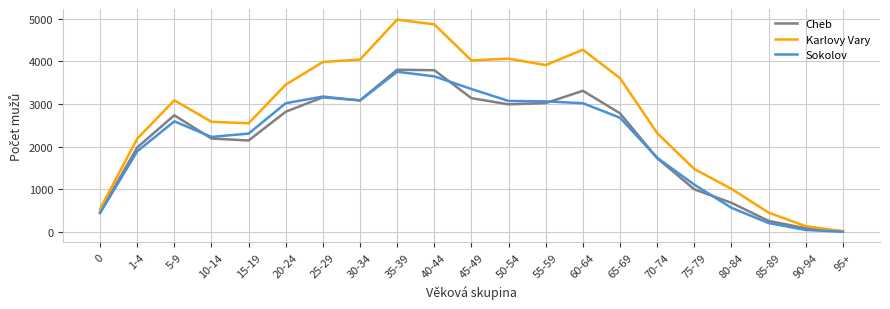

Is the value of Karlovy Vary at 45-49 greater than the value of Sokolov at 90-94?

Yes